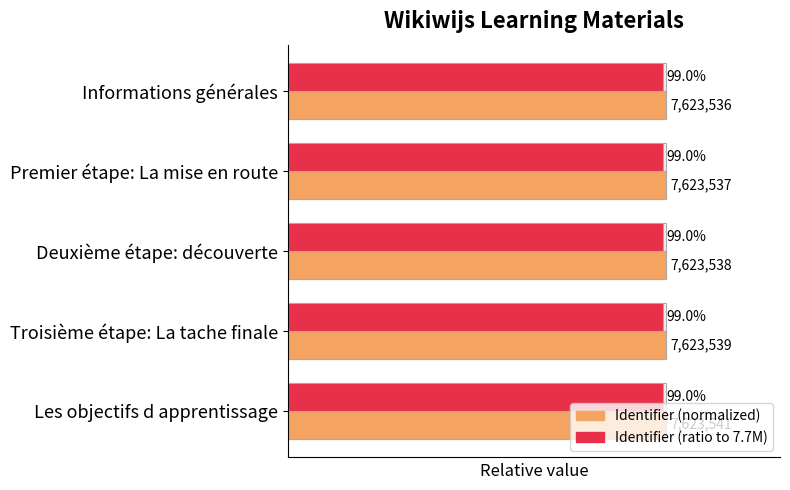

Rank the series by their average value, from lowest to highest.

Identifier (ratio to 7.7M), Identifier (normalized)